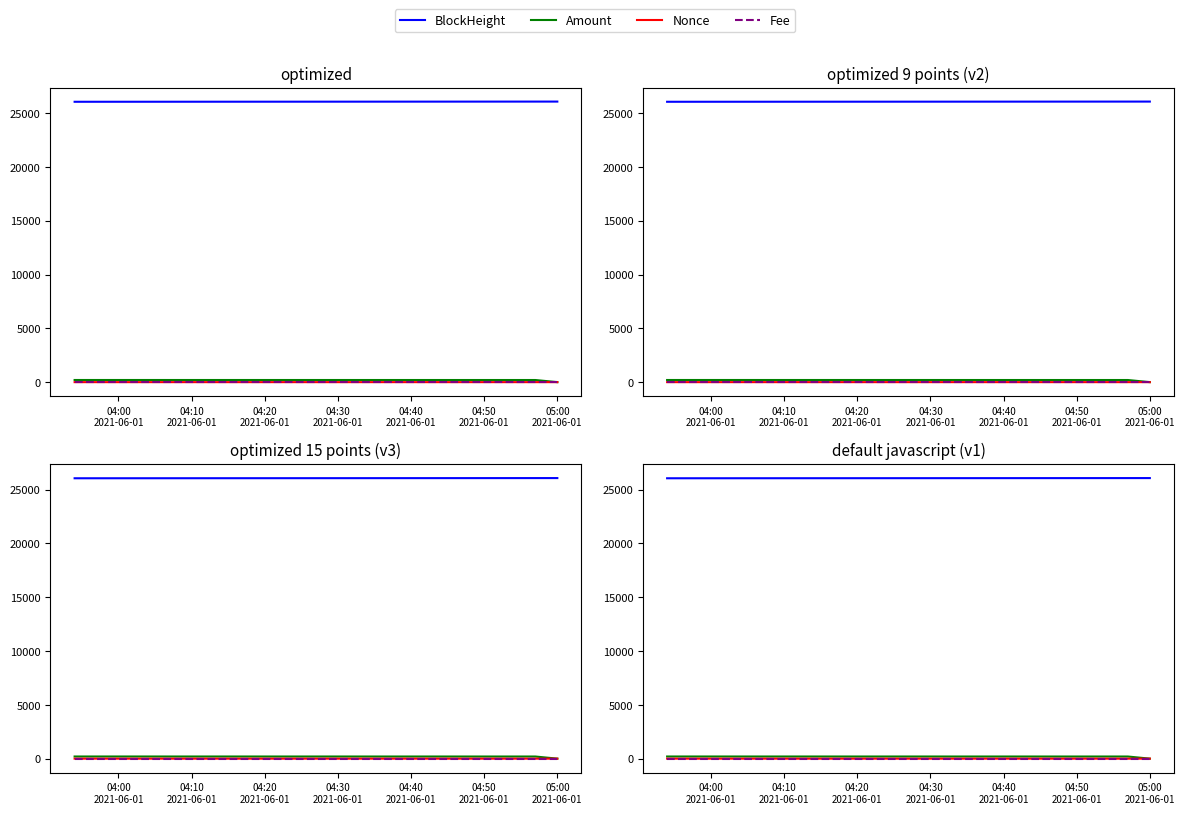

Count the number of data series in this chart.

4